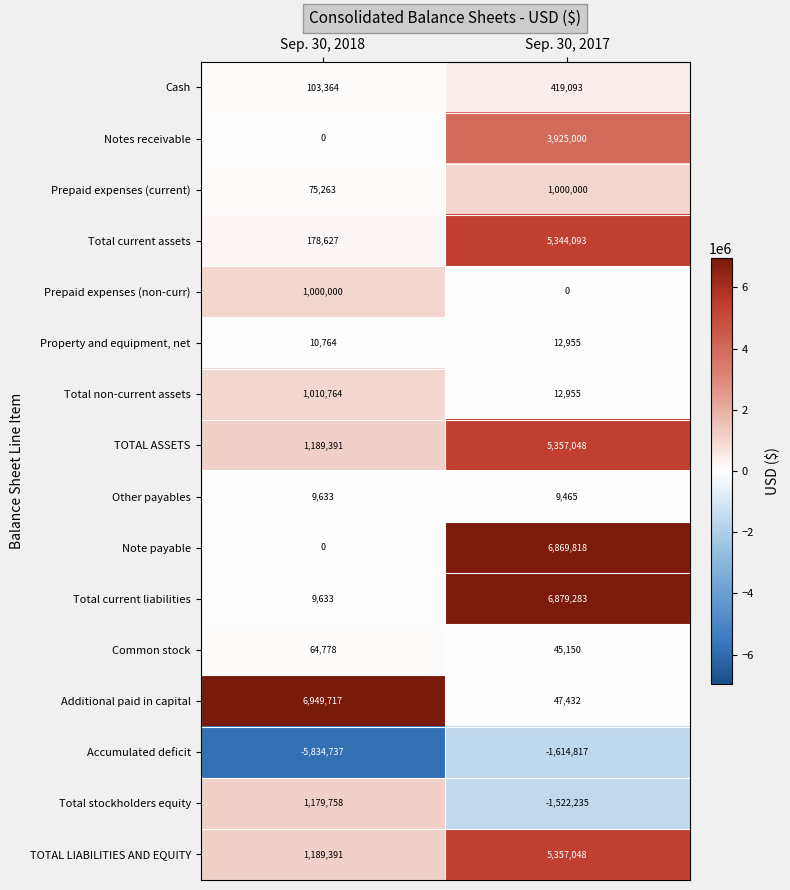

Which category has the highest value across all series?

Sep. 30, 2018